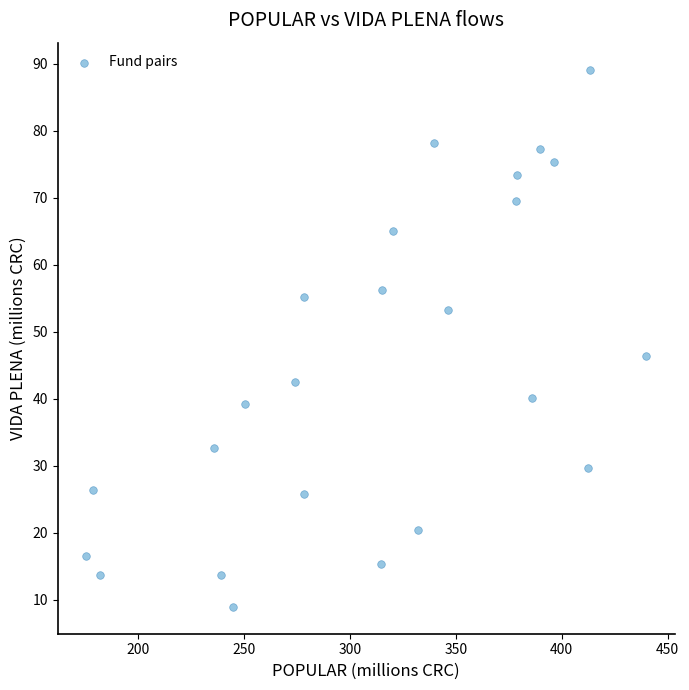

What is the range of Y values (max minus min)?

80.2